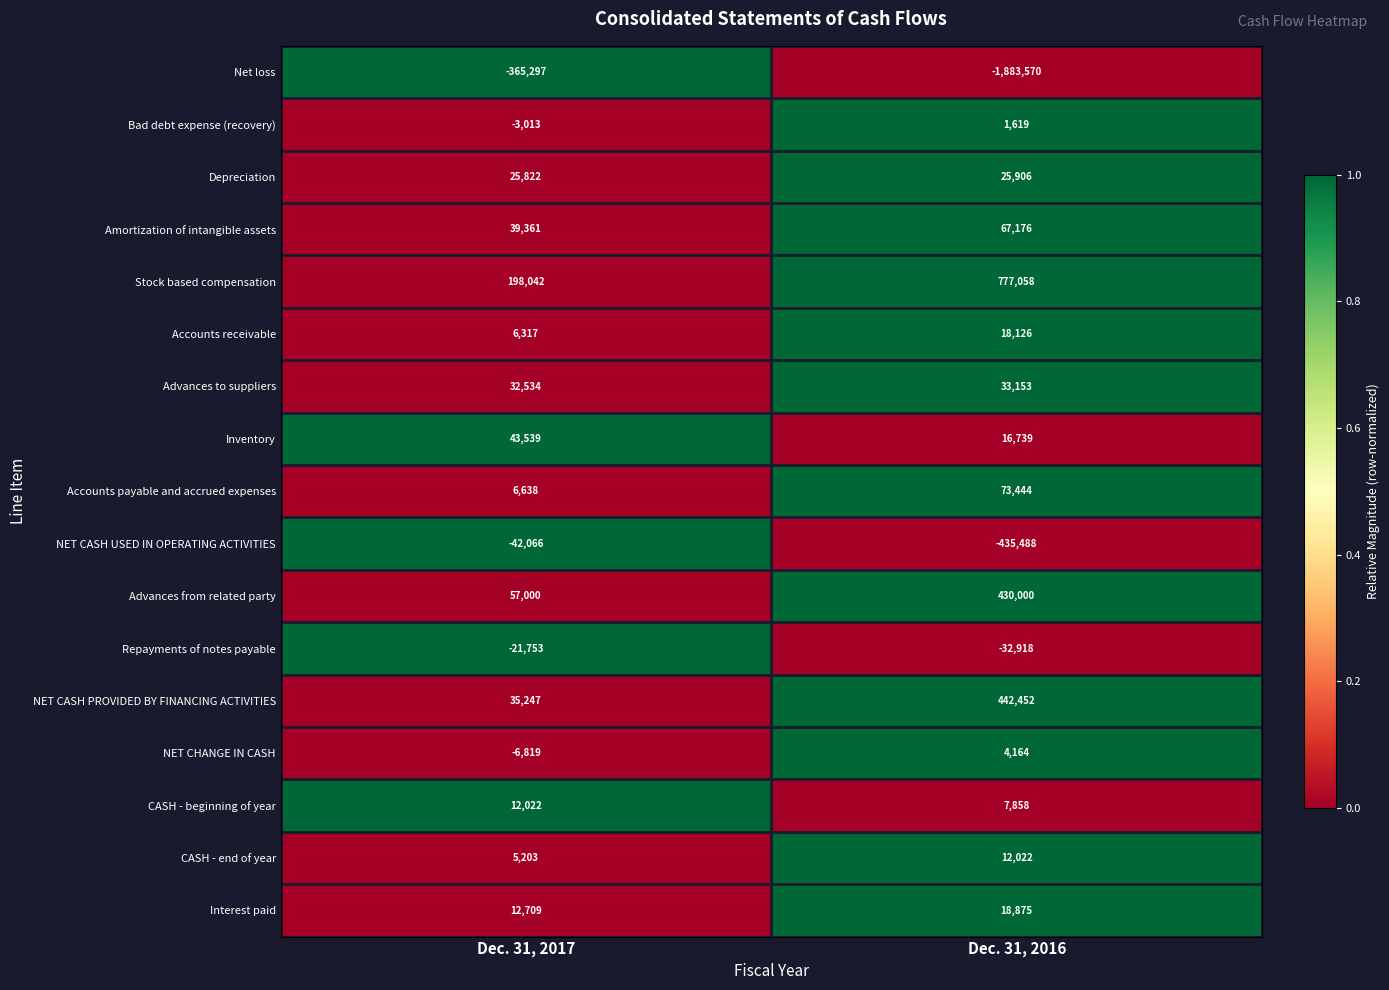

List the labels in order of CASH - end of year value, largest first.

Dec. 31, 2016, Dec. 31, 2017